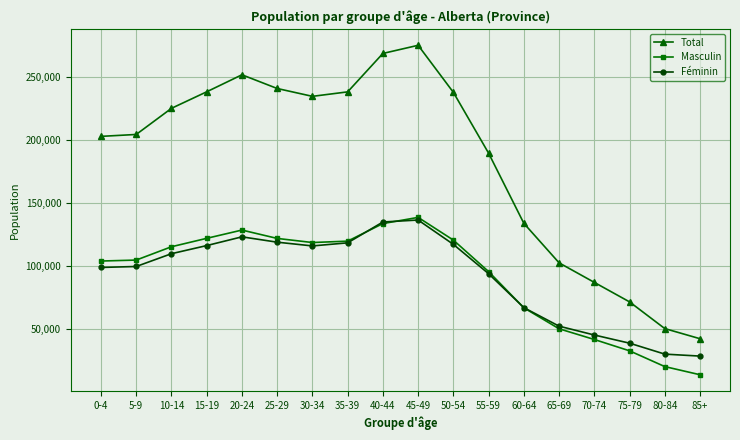

What is the label of the 1st point from the right?

85+